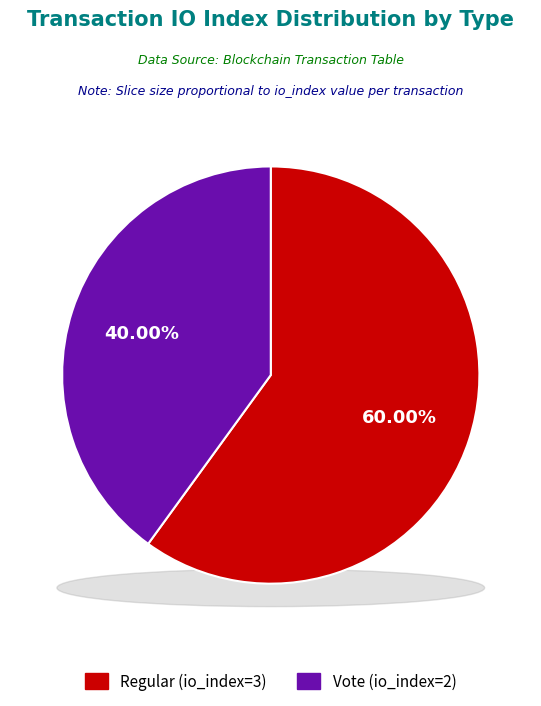

To the nearest percent, what percentage of the pie is Regular (io_index=3)?

60%